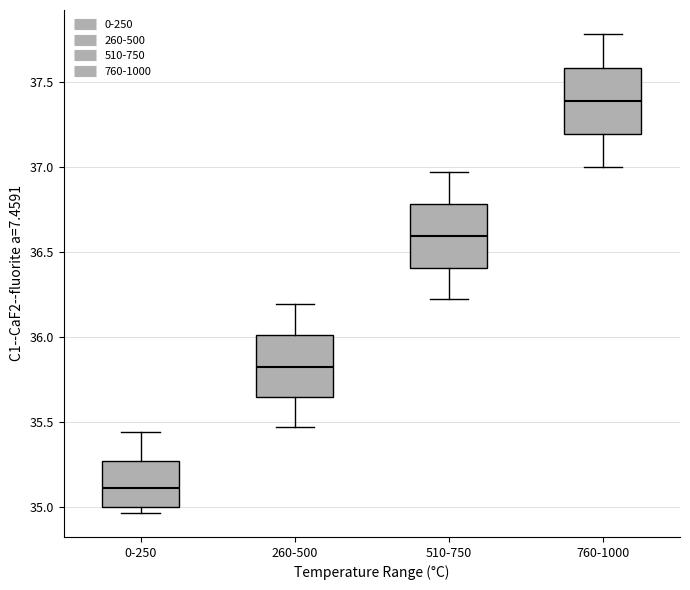

Where does the median line of the box for 760-1000 sit on the y-axis? The values are not printed on the chart, so give them approximately, as read against the axis.

37.40